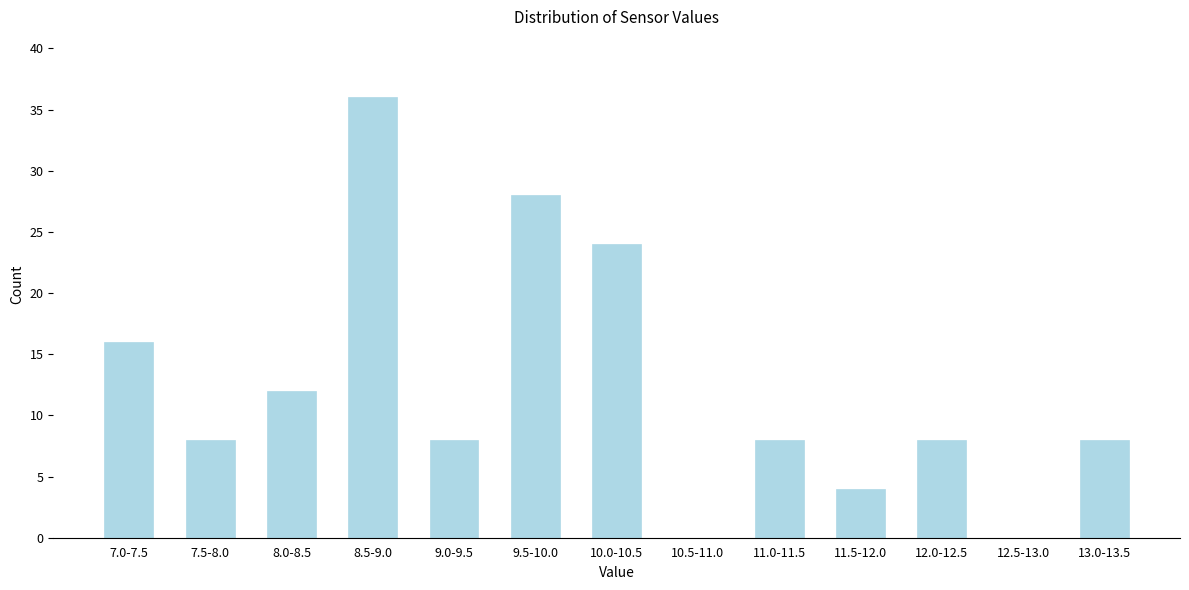

Reading left to right, list all the values displayed in this chart.

7.0-7.5=16	7.5-8.0=8	8.0-8.5=12	8.5-9.0=36	9.0-9.5=8	9.5-10.0=28	10.0-10.5=24	10.5-11.0=0	11.0-11.5=8	11.5-12.0=4	12.0-12.5=8	12.5-13.0=0	13.0-13.5=8